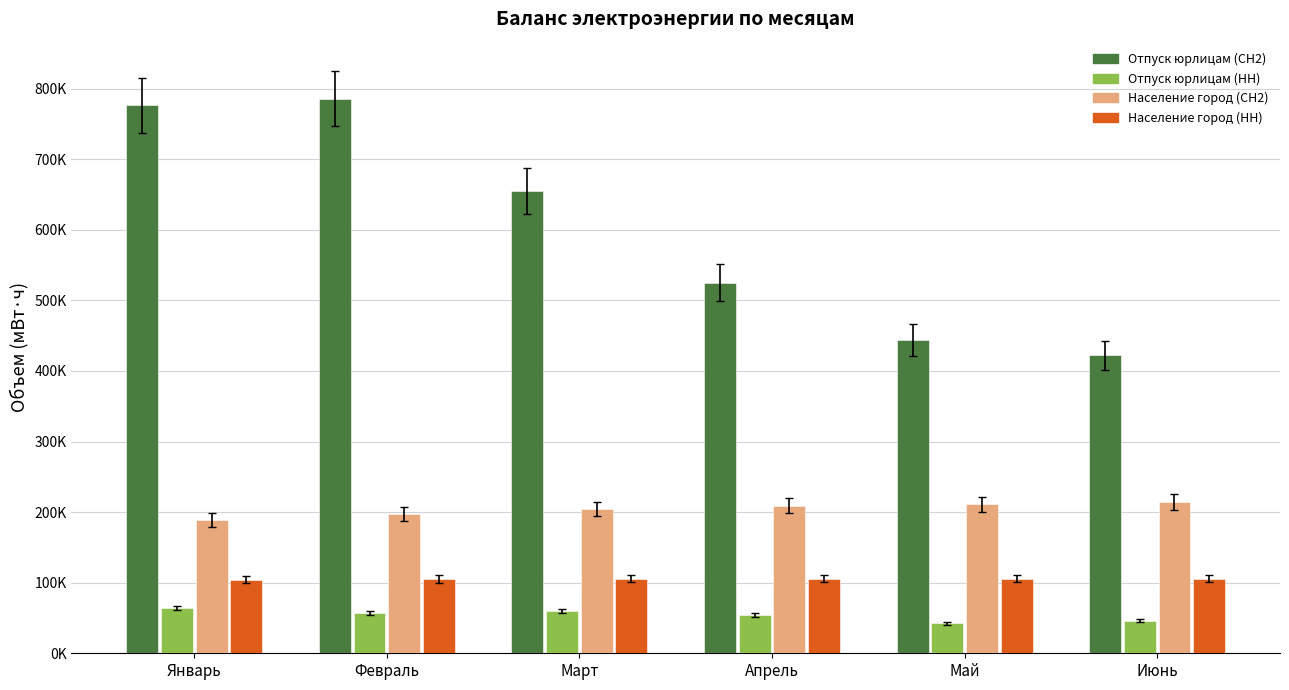

What are all the series names shown in the legend?

Отпуск юрлицам (СН2), Отпуск юрлицам (НН), Население город (СН2), Население город (НН)